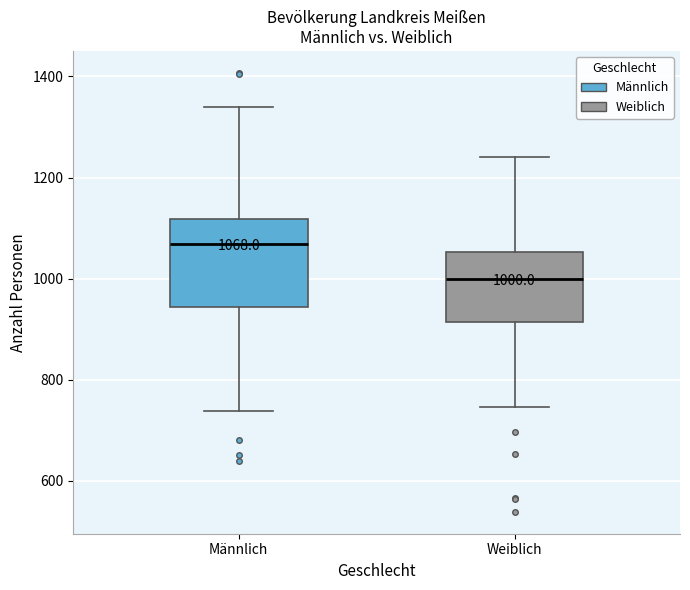

Comparing the boxes themselves (not the whiskers), which one is the tallest?

Männlich